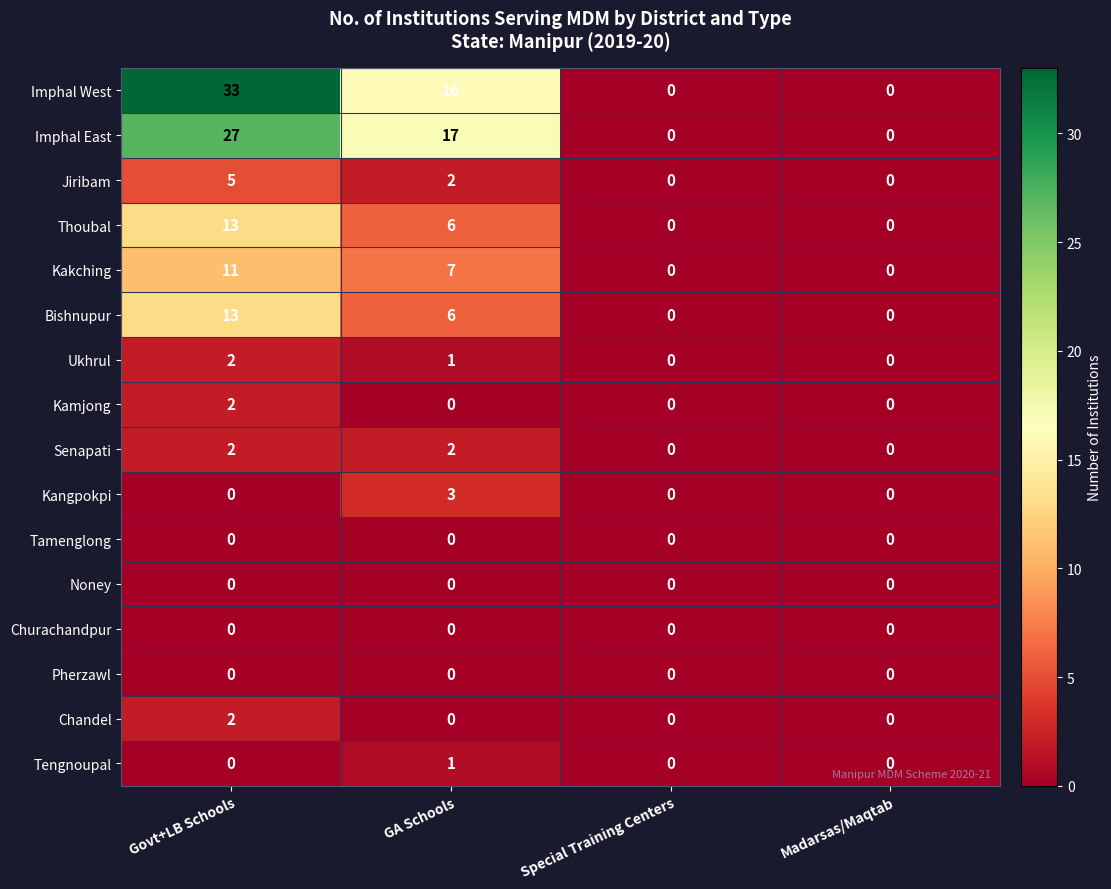

At how many categories does at least one series exceed 30?

1